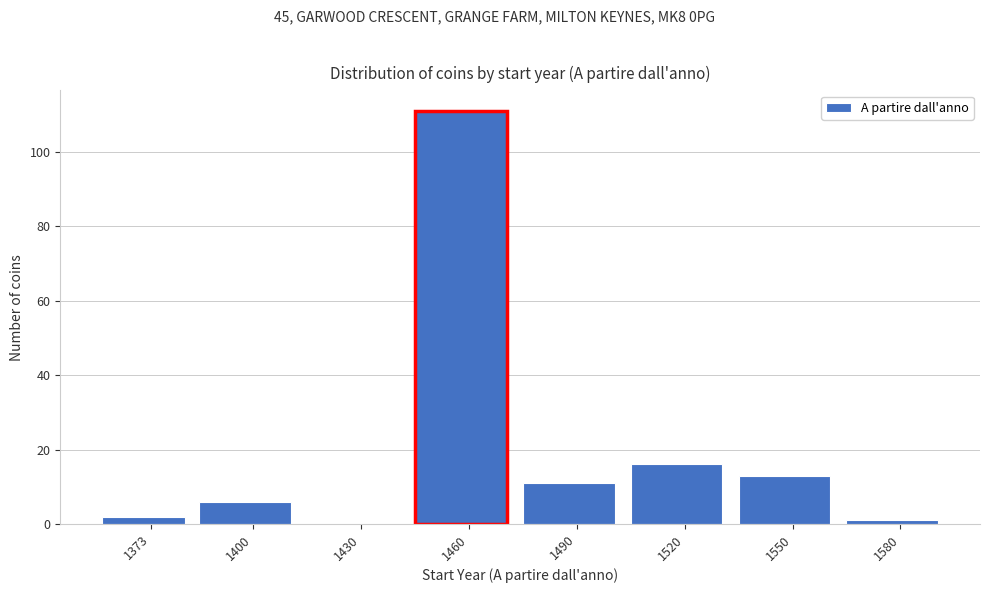

Reading left to right, transcribe all the data shown in this chart.

1373=2	1400=6	1430=0	1460=111	1490=11	1520=16	1550=13	1580=1